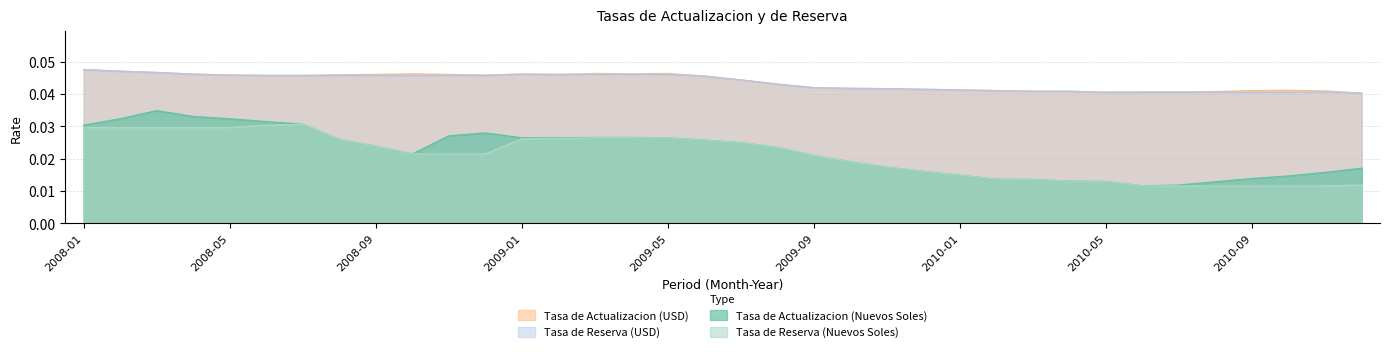

Reading left to right, extract all data points from this chart.

Tasa de Actualizacion (Nuevos Soles): 2008-01=0.0	2008-02=0.0	2008-03=0.0	2008-04=0.0	2008-05=0.0	2008-06=0.0	2008-07=0.0	2008-08=0.0	2008-09=0.0	2008-10=0.0	2008-11=0.0	2008-12=0.0	2009-01=0.0	2009-02=0.0	2009-03=0.0	2009-04=0.0	2009-05=0.0	2009-06=0.0	2009-07=0.0	2009-08=0.0	2009-09=0.0	2009-10=0.0	2009-11=0.0	2009-12=0.0	2010-01=0.0	2010-02=0.0	2010-03=0.0	2010-04=0.0	2010-05=0.0	2010-06=0.0	2010-07=0.0	2010-08=0.0	2010-09=0.0	2010-10=0.0	2010-11=0.0	2010-12=0.0
Tasa de Reserva (Nuevos Soles): 2008-01=0.0	2008-02=0.0	2008-03=0.0	2008-04=0.0	2008-05=0.0	2008-06=0.0	2008-07=0.0	2008-08=0.0	2008-09=0.0	2008-10=0.0	2008-11=0.0	2008-12=0.0	2009-01=0.0	2009-02=0.0	2009-03=0.0	2009-04=0.0	2009-05=0.0	2009-06=0.0	2009-07=0.0	2009-08=0.0	2009-09=0.0	2009-10=0.0	2009-11=0.0	2009-12=0.0	2010-01=0.0	2010-02=0.0	2010-03=0.0	2010-04=0.0	2010-05=0.0	2010-06=0.0	2010-07=0.0	2010-08=0.0	2010-09=0.0	2010-10=0.0	2010-11=0.0	2010-12=0.0
Tasa de Actualizacion (USD): 2008-01=0.0	2008-02=0.0	2008-03=0.0	2008-04=0.0	2008-05=0.0	2008-06=0.0	2008-07=0.0	2008-08=0.0	2008-09=0.0	2008-10=0.0	2008-11=0.0	2008-12=0.0	2009-01=0.0	2009-02=0.0	2009-03=0.0	2009-04=0.0	2009-05=0.0	2009-06=0.0	2009-07=0.0	2009-08=0.0	2009-09=0.0	2009-10=0.0	2009-11=0.0	2009-12=0.0	2010-01=0.0	2010-02=0.0	2010-03=0.0	2010-04=0.0	2010-05=0.0	2010-06=0.0	2010-07=0.0	2010-08=0.0	2010-09=0.0	2010-10=0.0	2010-11=0.0	2010-12=0.0
Tasa de Reserva (USD): 2008-01=0.0	2008-02=0.0	2008-03=0.0	2008-04=0.0	2008-05=0.0	2008-06=0.0	2008-07=0.0	2008-08=0.0	2008-09=0.0	2008-10=0.0	2008-11=0.0	2008-12=0.0	2009-01=0.0	2009-02=0.0	2009-03=0.0	2009-04=0.0	2009-05=0.0	2009-06=0.0	2009-07=0.0	2009-08=0.0	2009-09=0.0	2009-10=0.0	2009-11=0.0	2009-12=0.0	2010-01=0.0	2010-02=0.0	2010-03=0.0	2010-04=0.0	2010-05=0.0	2010-06=0.0	2010-07=0.0	2010-08=0.0	2010-09=0.0	2010-10=0.0	2010-11=0.0	2010-12=0.0